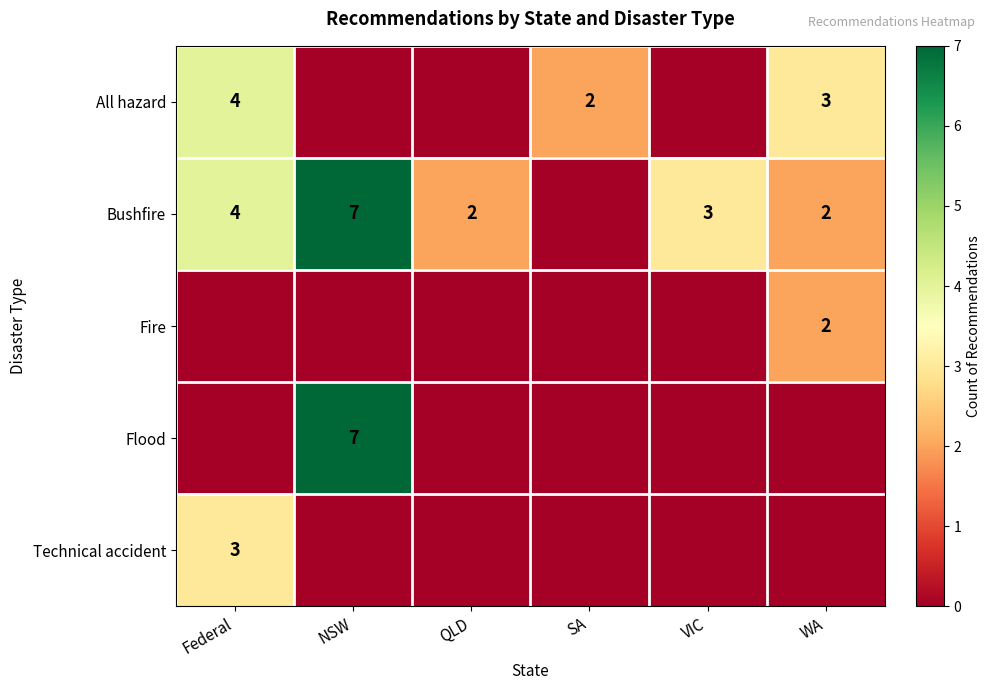

What is the difference between the maximum and minimum values in the All hazard series?

4